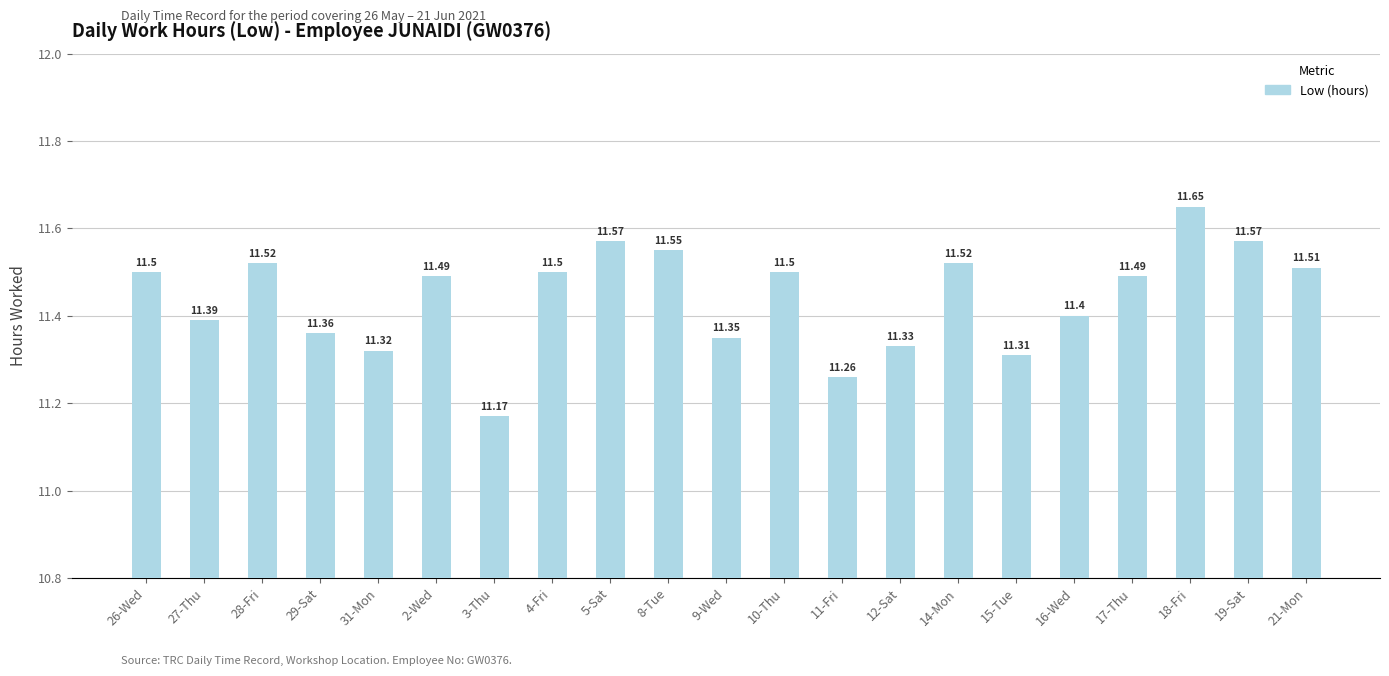

Read the value at 8-Tue.

11.6